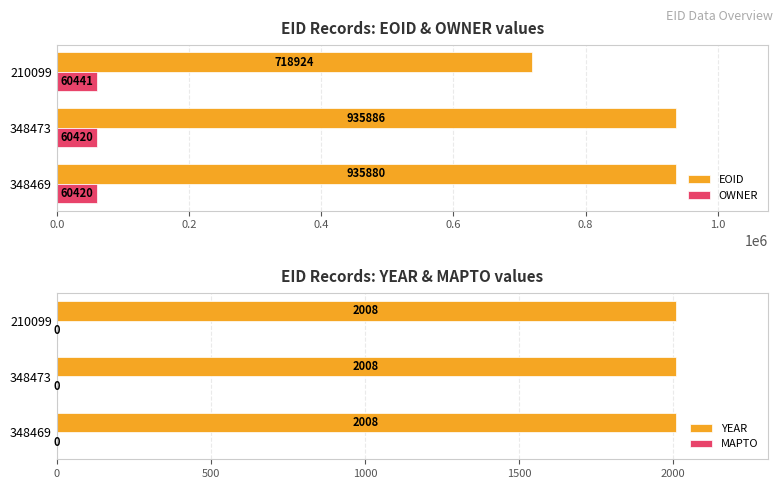

At which label is EOID closest to 827405?

348469